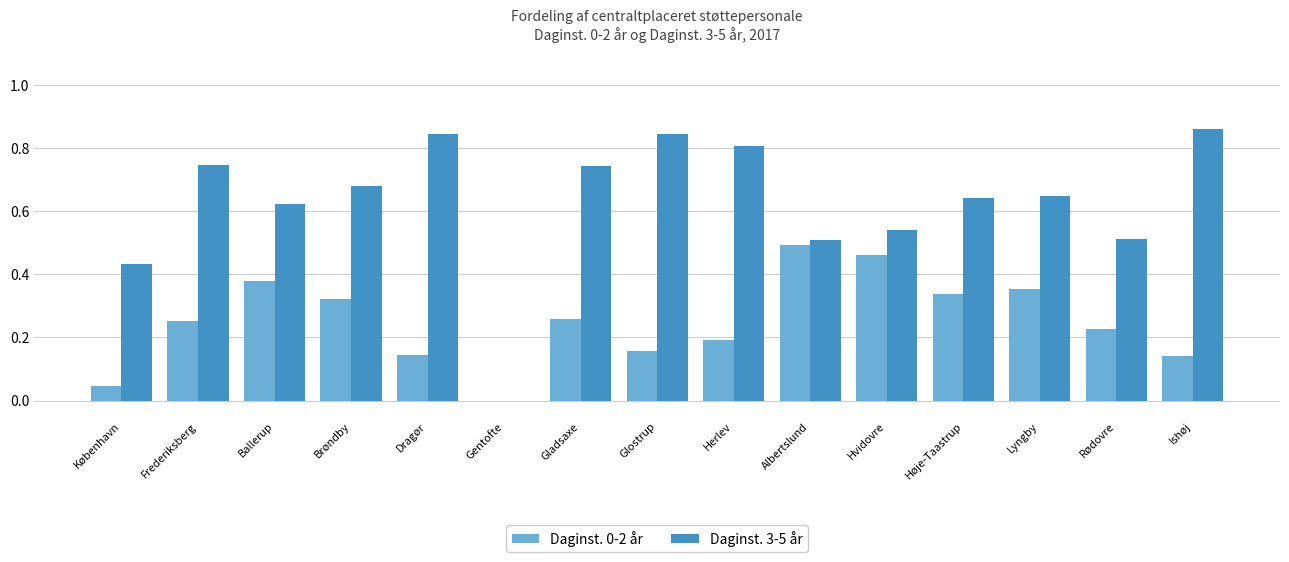

How many positive values does the Daginst. 0-2 år series have?

14